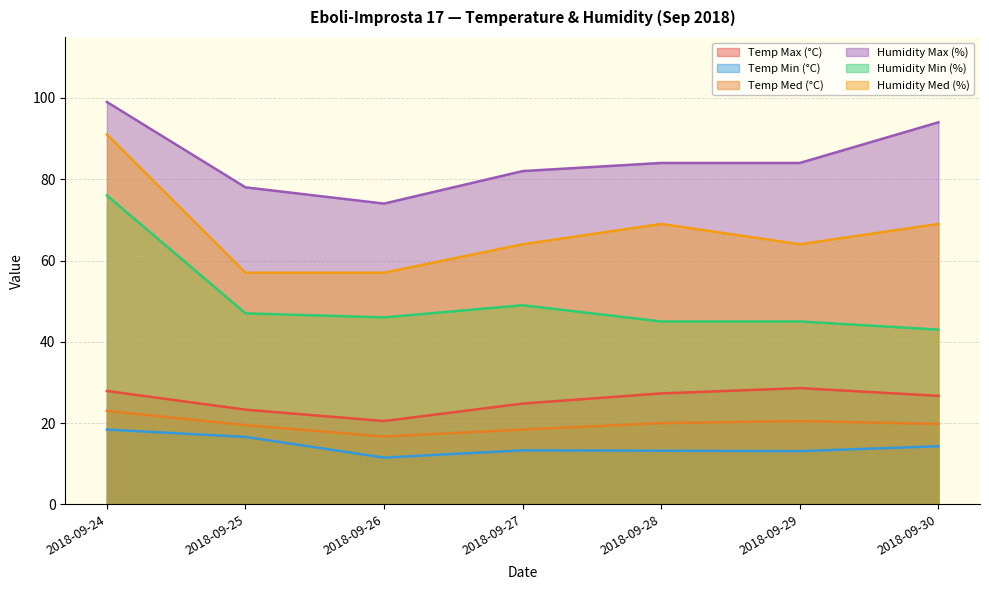

Between 2018-09-28 and 2018-09-30, which series saw the biggest shift?

Humidity Max (%)